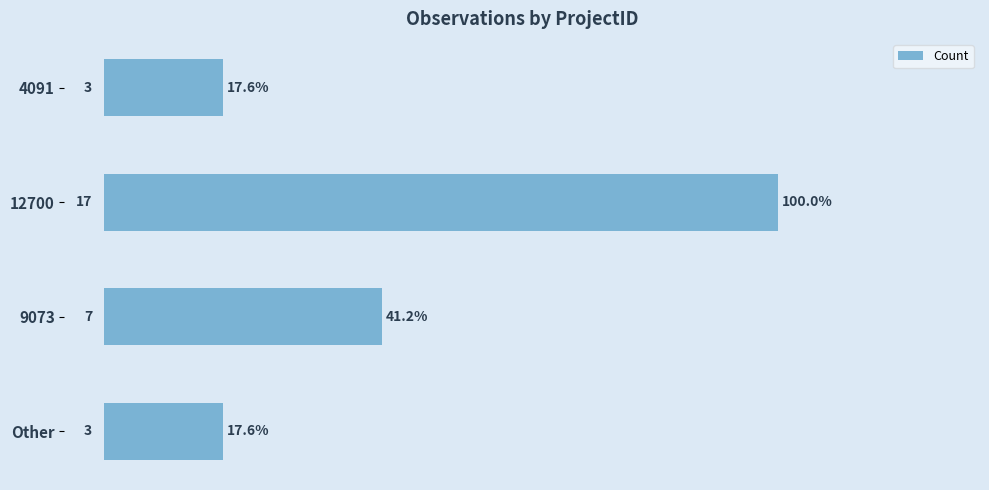

What is the minimum value shown in the chart?

3